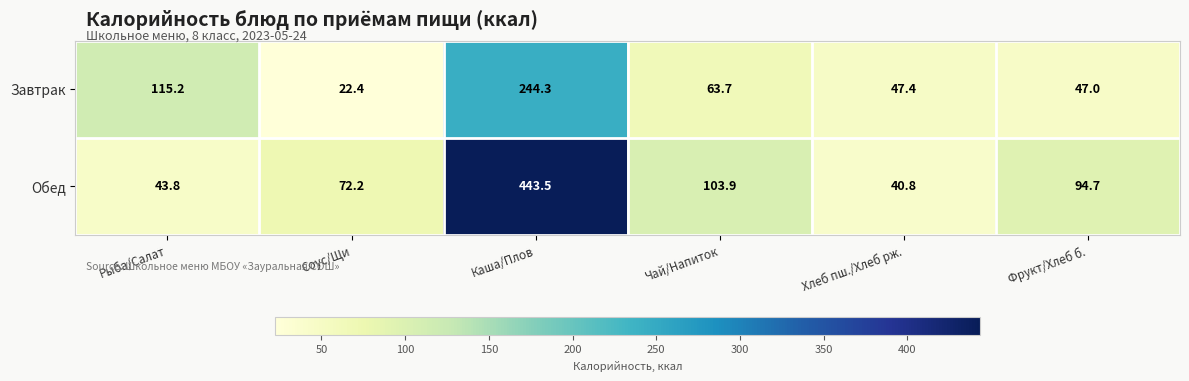

Which series has the largest range (max minus min)?

Обед